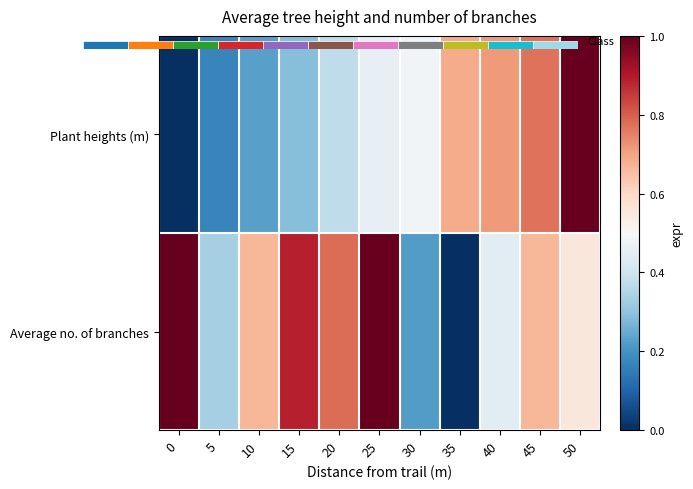

List the labels in order of Plant heights (m) value, largest first.

50, 45, 40, 35, 30, 25, 20, 15, 10, 5, 0